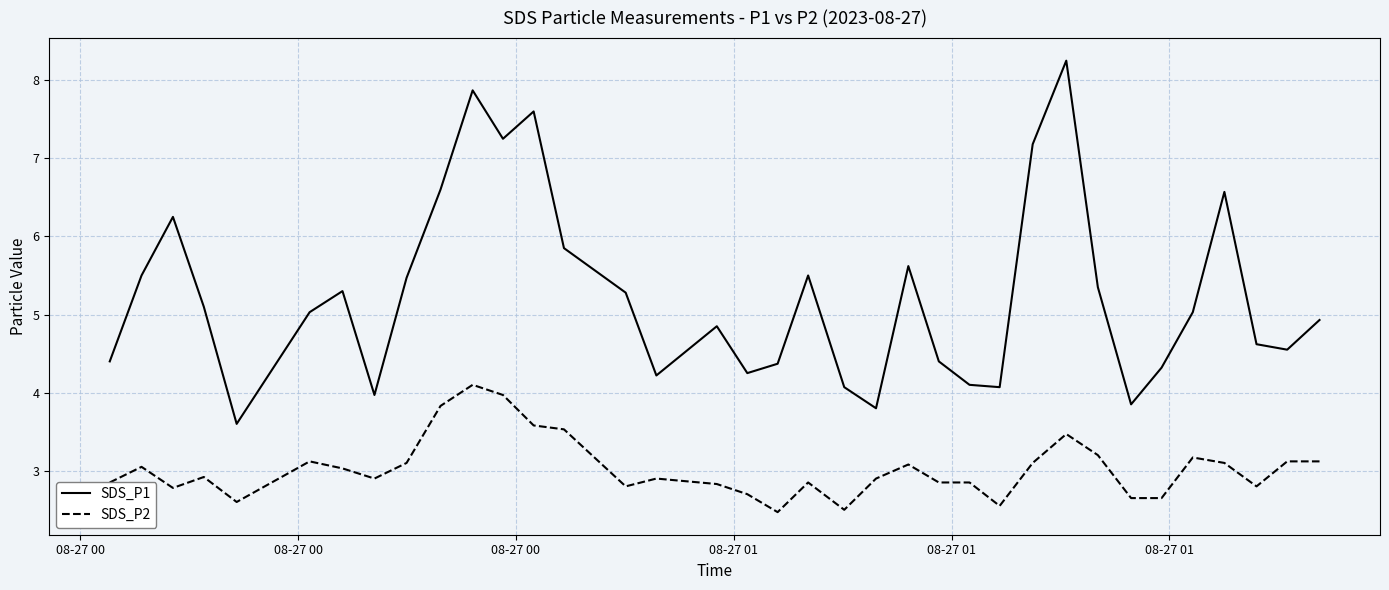

List the series in order of their peak value, highest first.

SDS_P1, SDS_P2